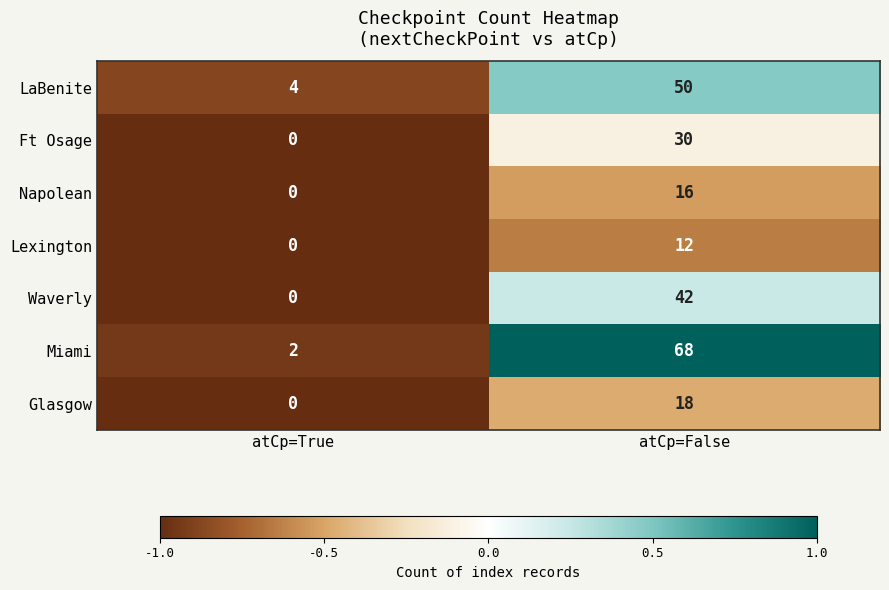

Is it true that Ft Osage equals 30 at atCp=False?

True